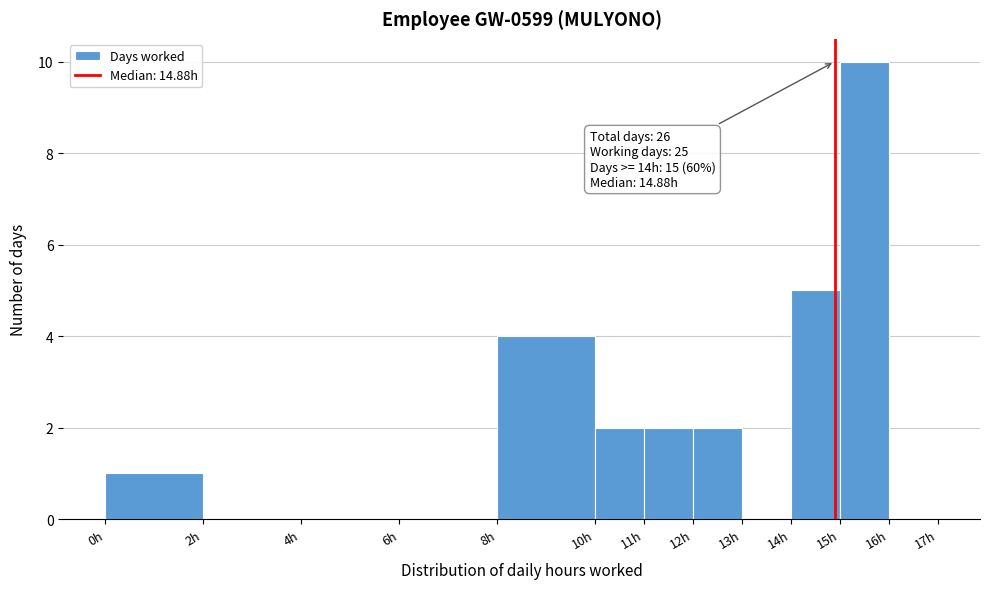

Which range on the x-axis has the tallest bar?

15 to 16